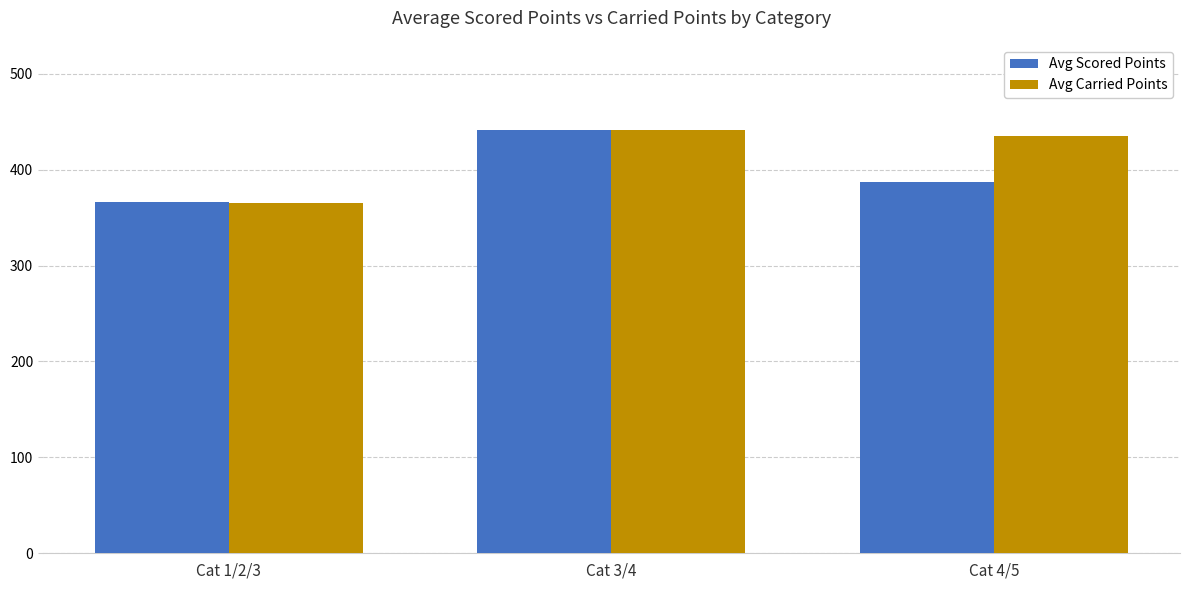

Reading right to left, what are all the values shown in this chart?

Avg Scored Points: 386.9	440.9	366.0
Avg Carried Points: 434.8	441.8	364.7